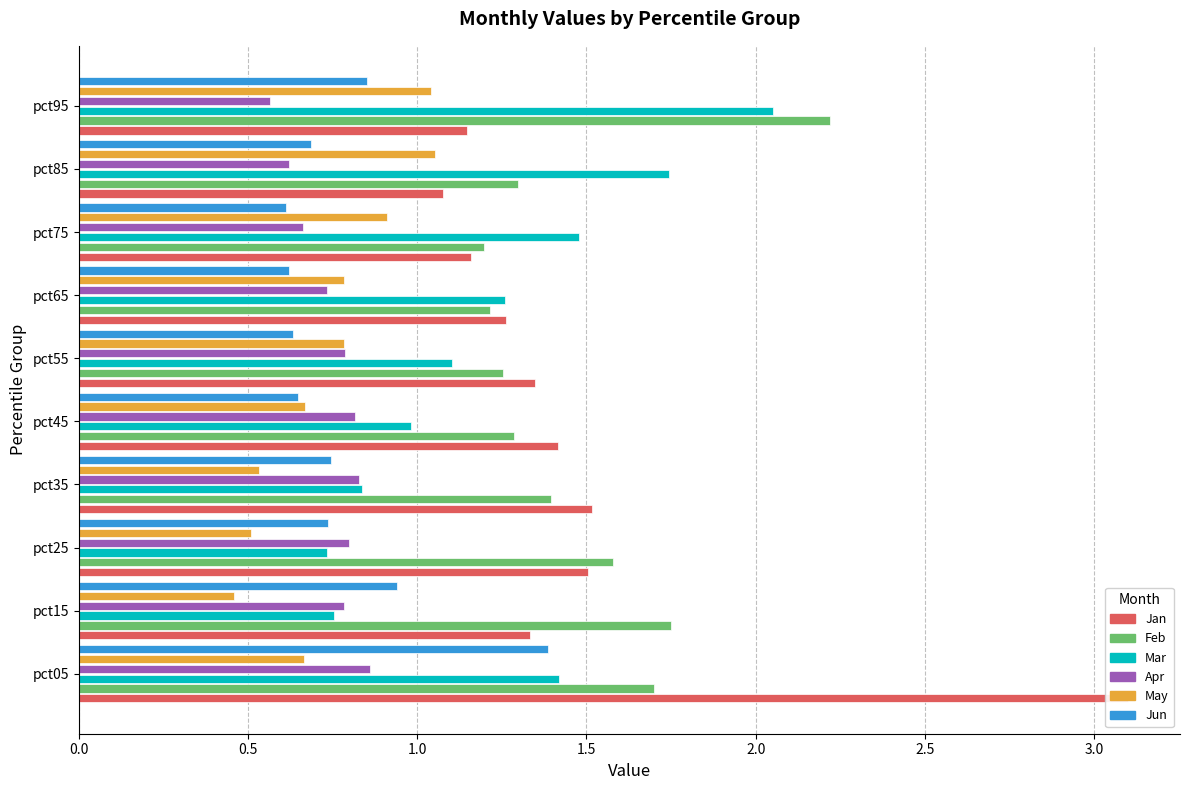

At pct25, list the series in order from smallest to largest.

May, Mar, Jun, Apr, Jan, Feb